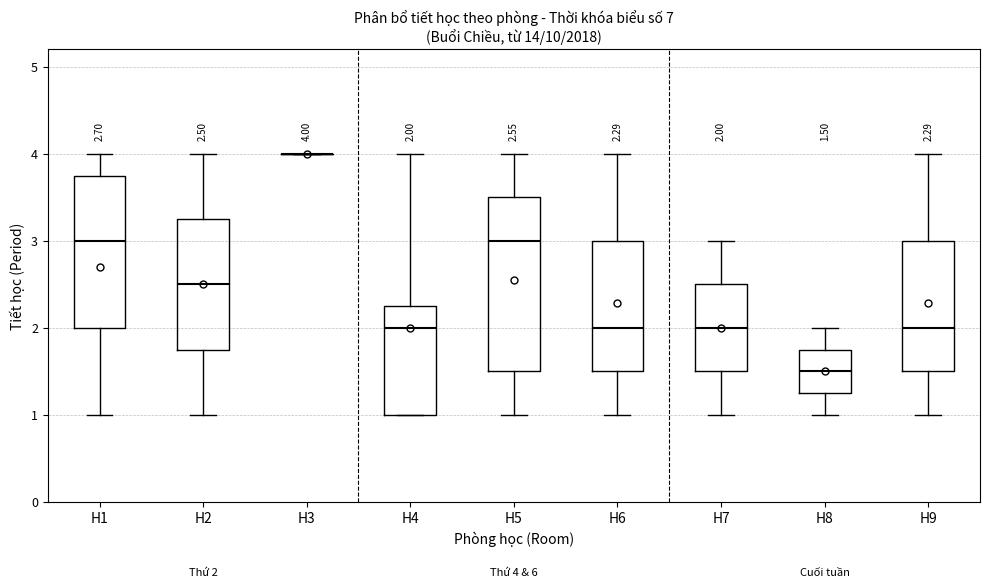

Comparing the boxes themselves (not the whiskers), which one is the tallest?

H5